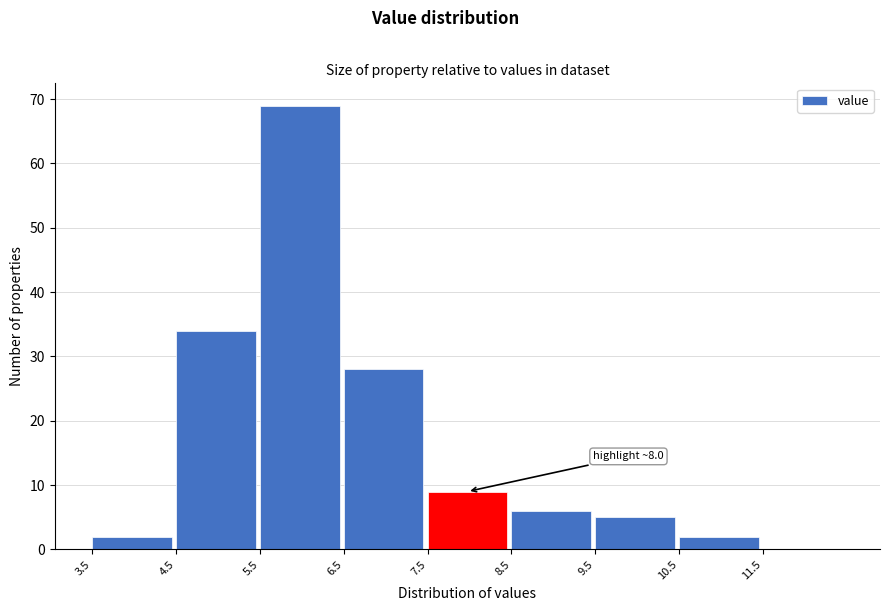

Over which range of the x-axis is the bar tallest?

5.5 to 6.5